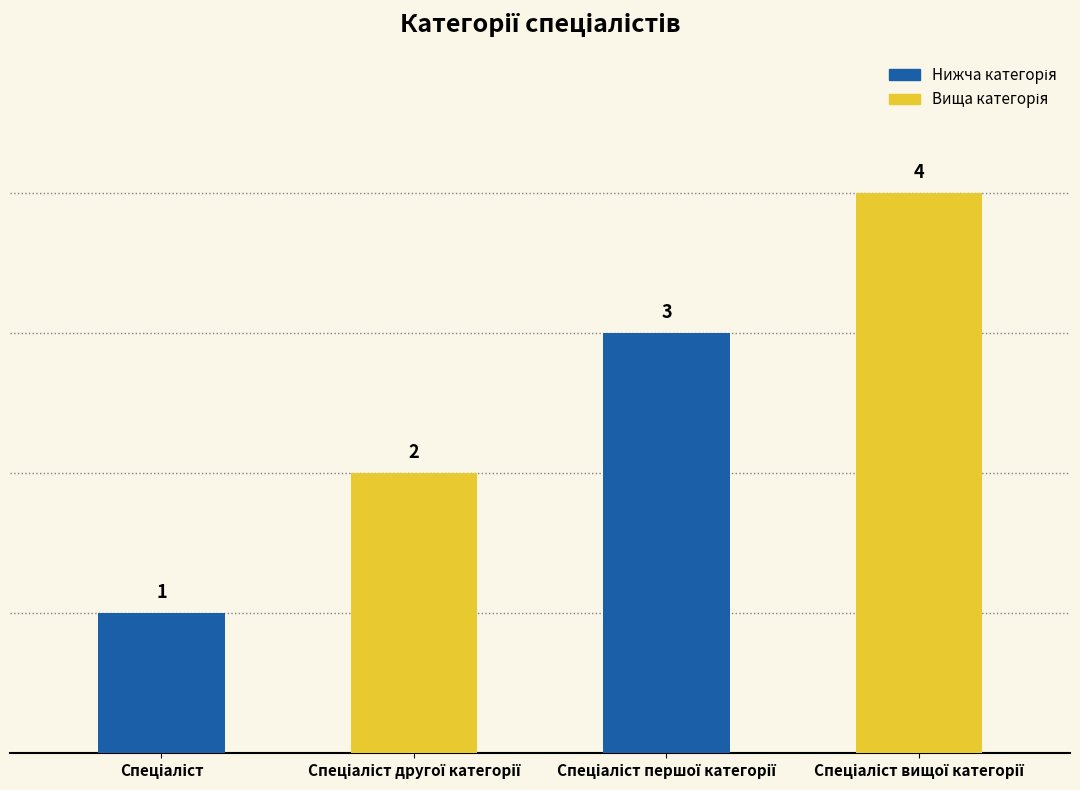

What is the value of the 1st bar from the left?

1